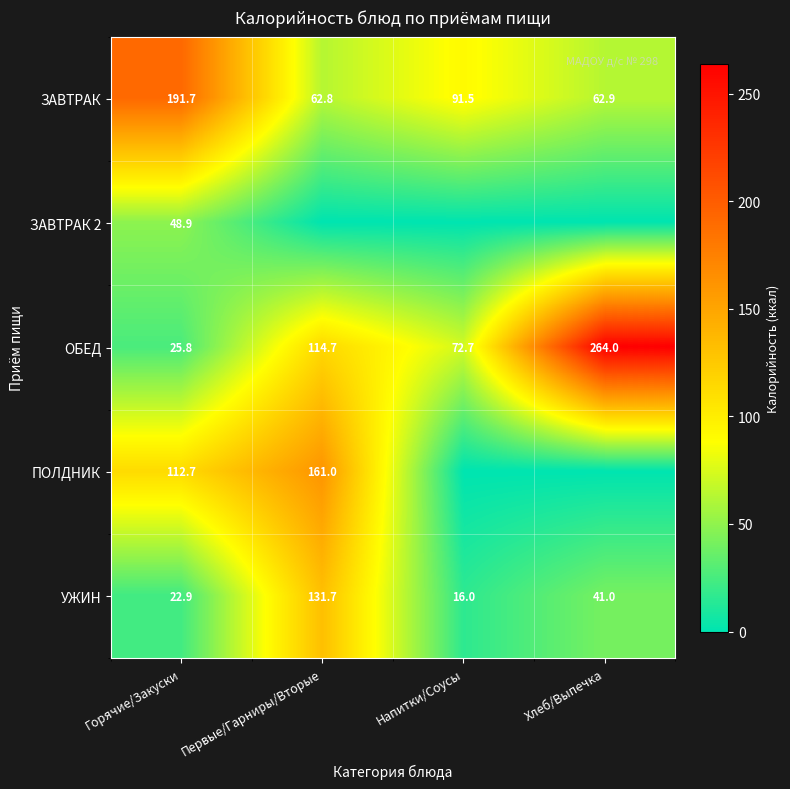

At which label does ОБЕД first exceed 114?

Первые/Гарниры/Вторые